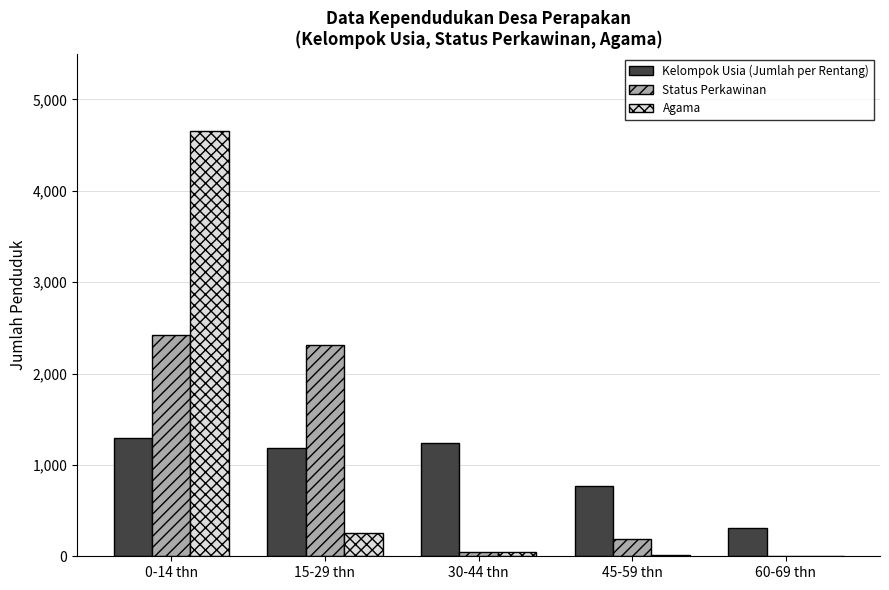

At which category is the sum across all series the highest?

0-14 thn